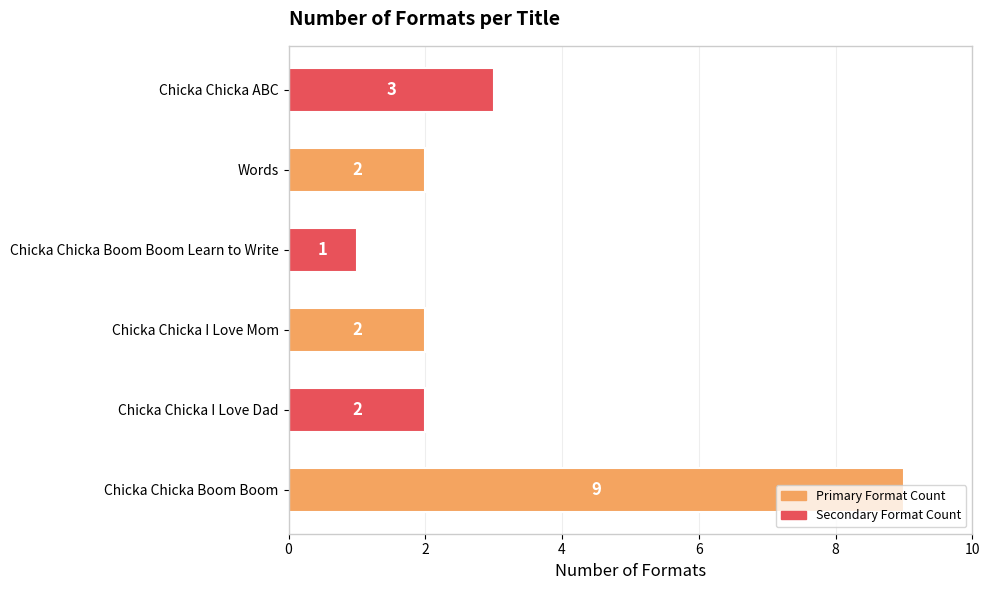

The chart shows a value of 3 at Chicka Chicka I Love Mom. True or false?

False